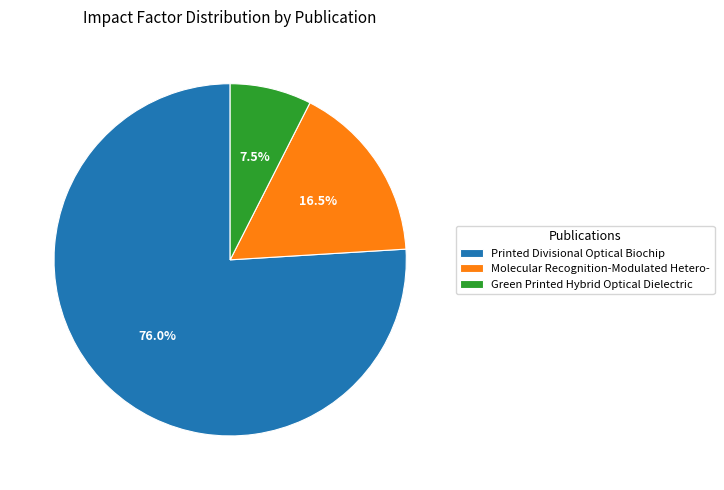

Which category accounts for the majority?

Printed Divisional Optical Biochip